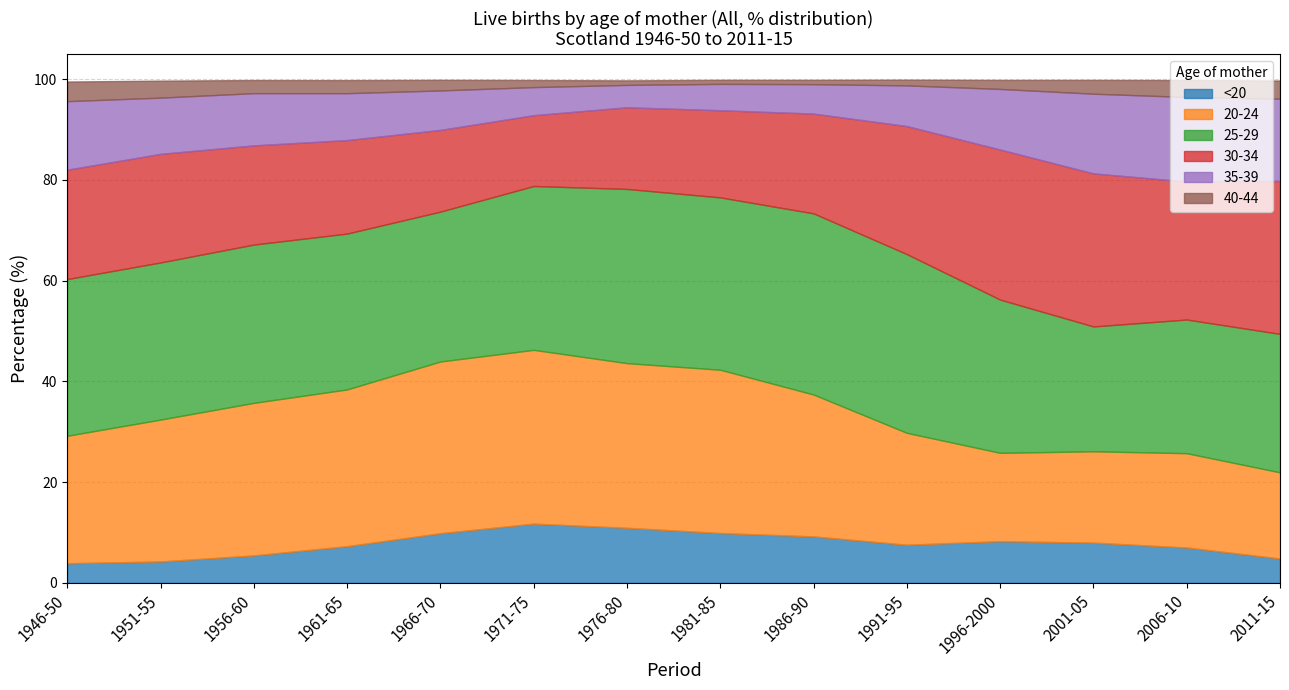

Which series has the largest total across all categories?

25-29